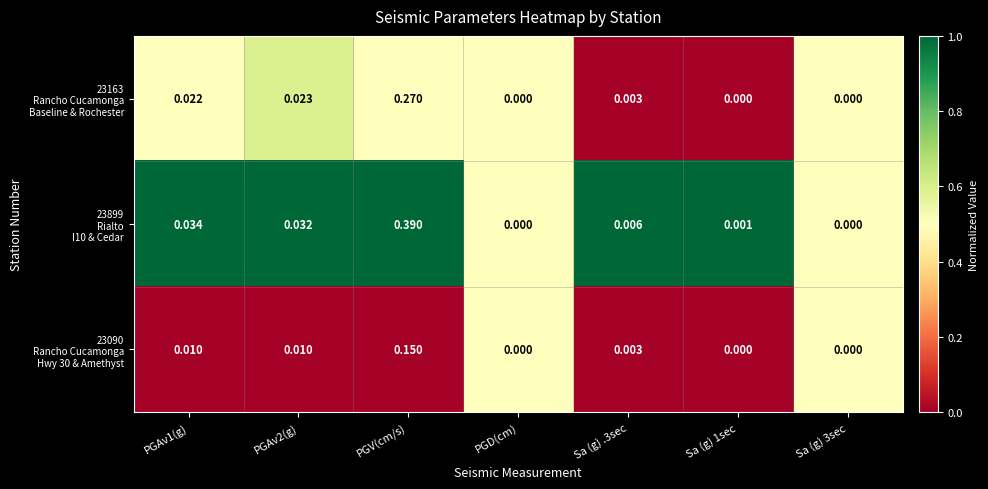

Which label corresponds to the largest value in the chart?

PGV(cm/s)